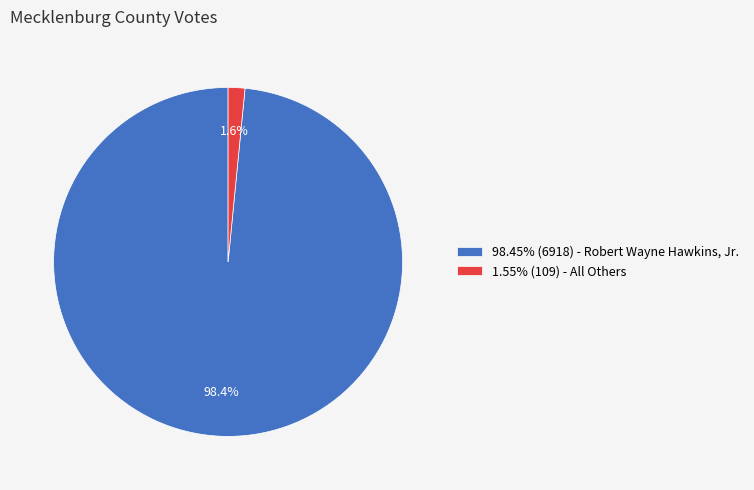

What is the total percentage of 1.55% (109) - All Others and 98.45% (6918) - Robert Wayne Hawkins, Jr.?

100.0%